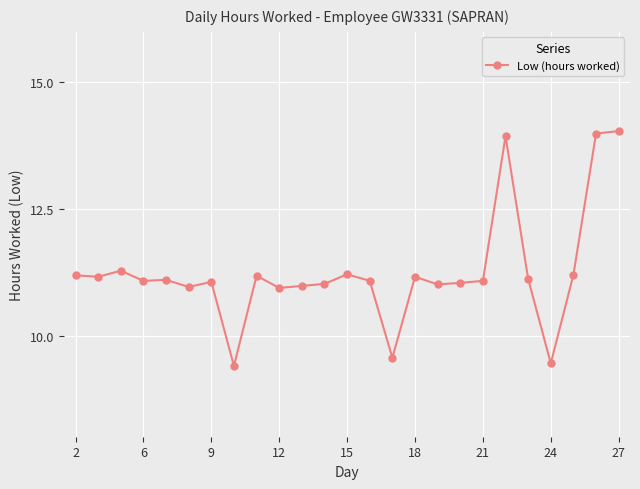

What is the maximum value shown in the chart?

14.0